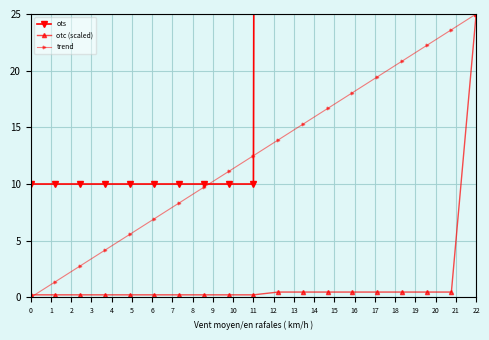

Where does the trend series first go above 12?

11